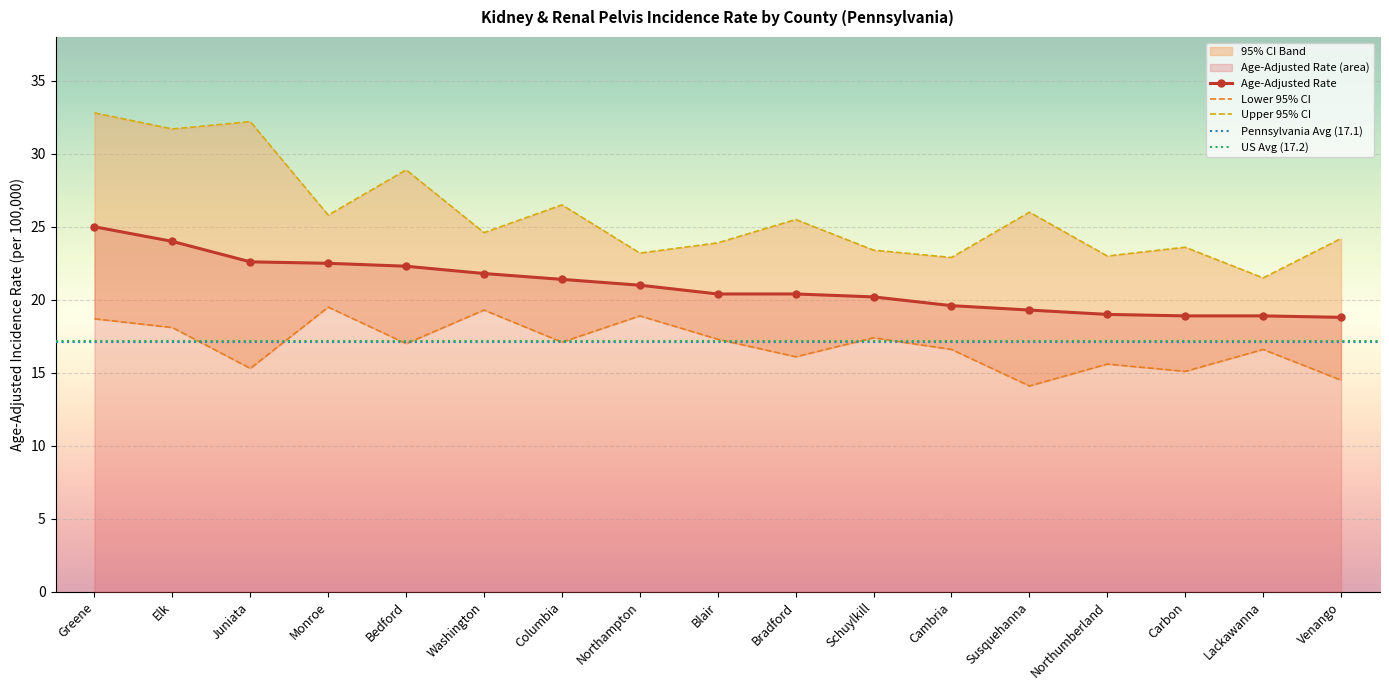

What is the spread (max minus min) of values at Monroe?

6.3